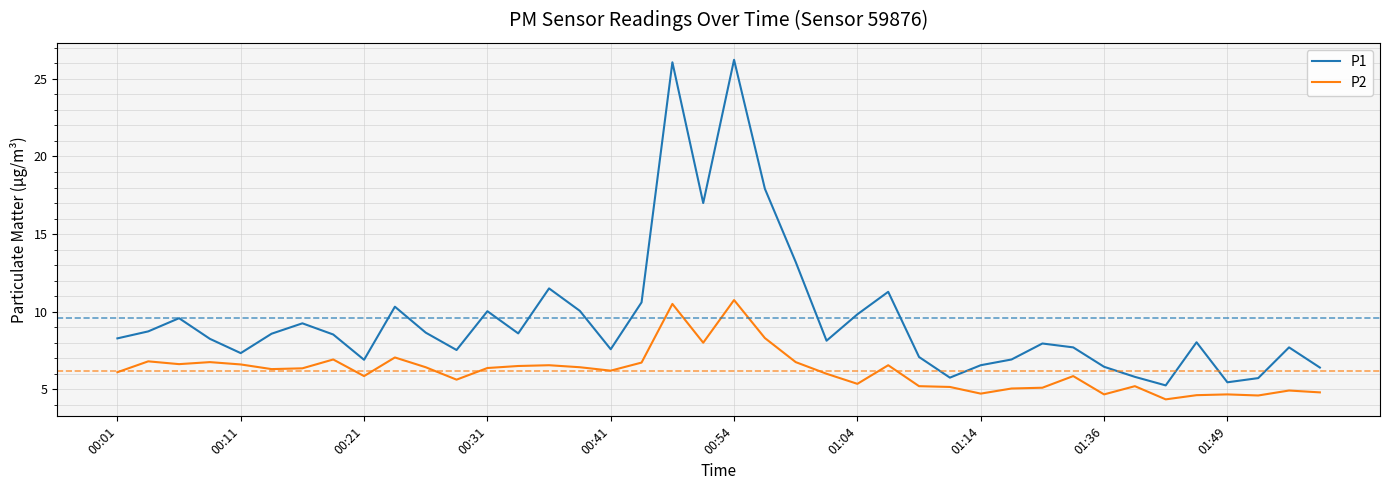

Rank the series by their maximum value, from lowest to highest.

P2, P1